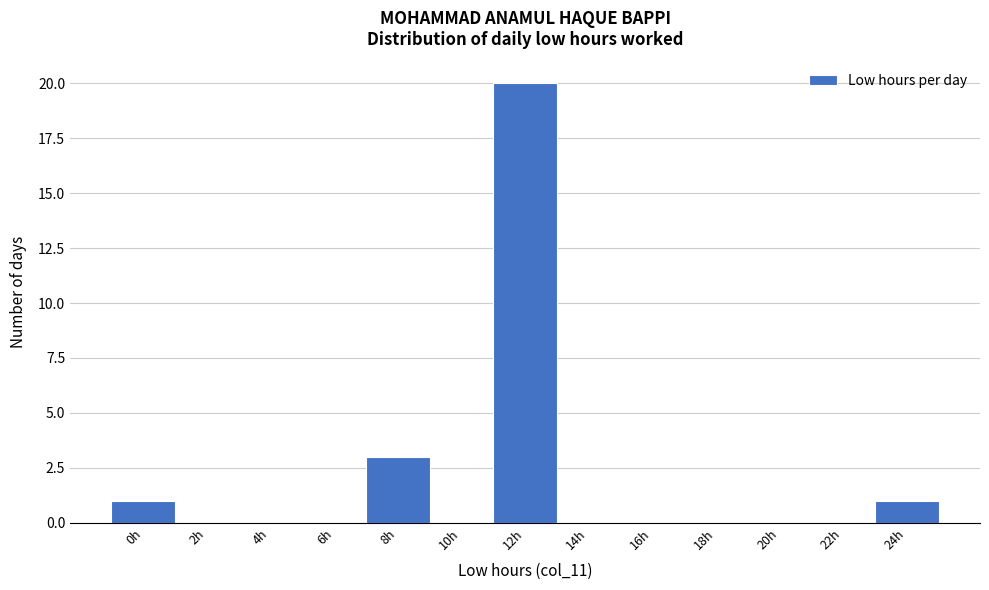

Reading left to right, extract all data points from this chart.

0h=1	2h=0	4h=0	6h=0	8h=3	10h=0	12h=20	14h=0	16h=0	18h=0	20h=0	22h=0	24h=1